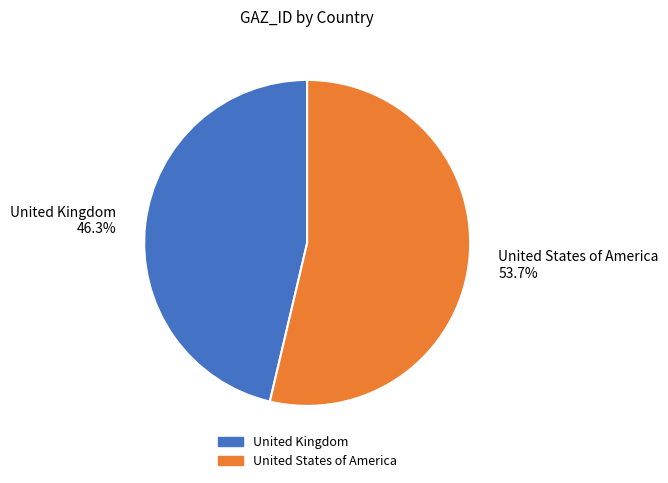

Between United States of America and United Kingdom, which is larger?

United States of America